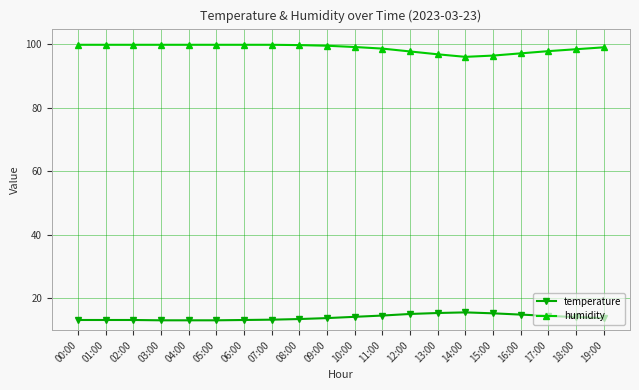

Which series has the largest range (max minus min)?

humidity